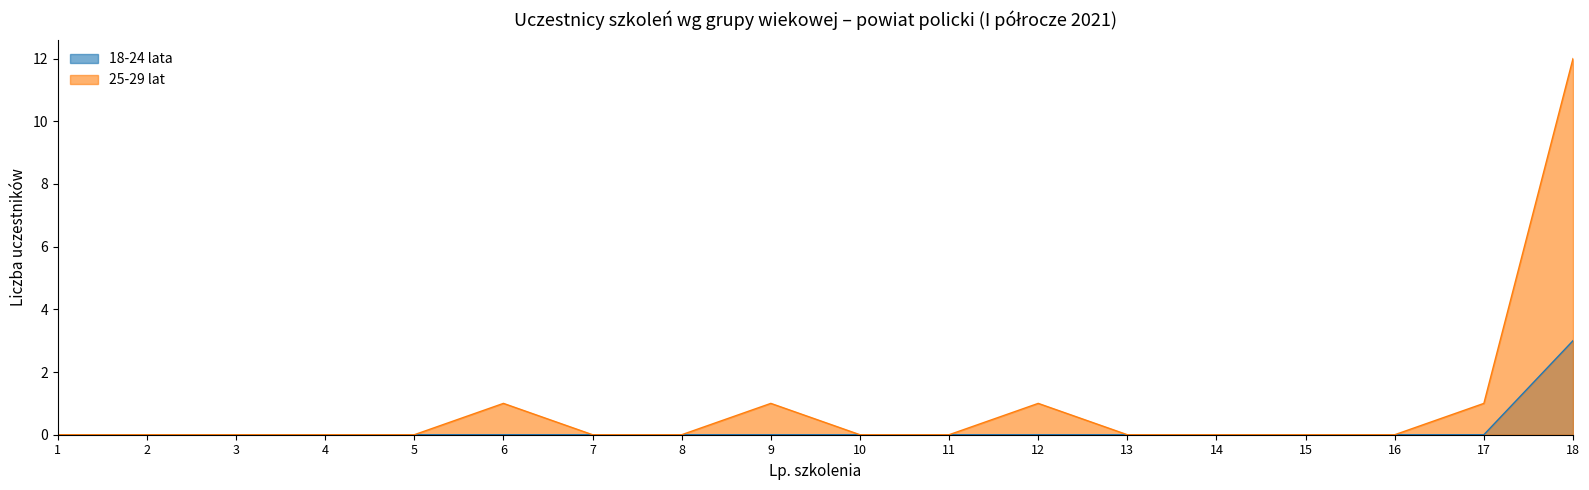

Reading left to right, list all the values displayed in this chart.

18-24 lata: 0	0	0	0	0	0	0	0	0	0	0	0	0	0	0	0	0	3
25-29 lat: 0	0	0	0	0	1	0	0	1	0	0	1	0	0	0	0	1	12